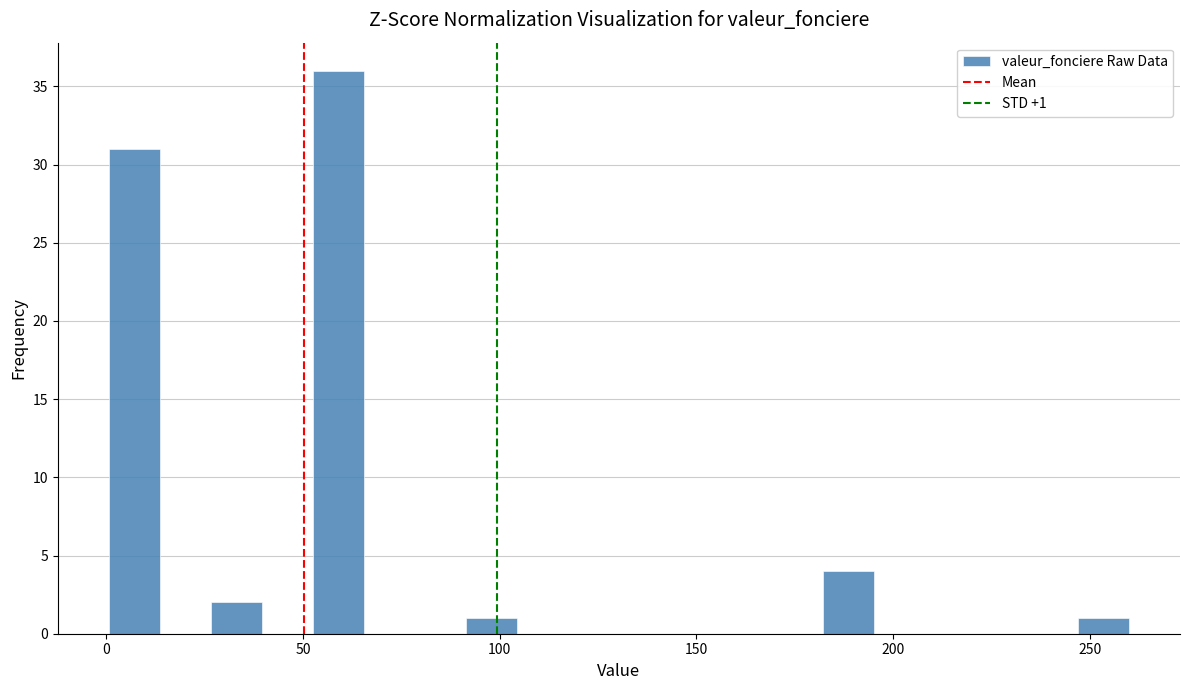

Around what value on the x-axis is the tallest bar? Give the approximate position of its centre, as read against the axis.

60